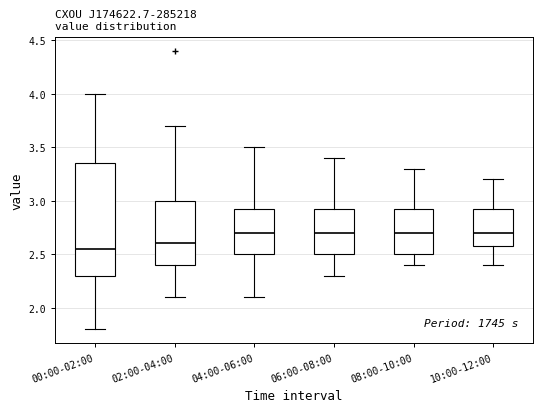

Which box's median line is the lowest?

00:00-02:00